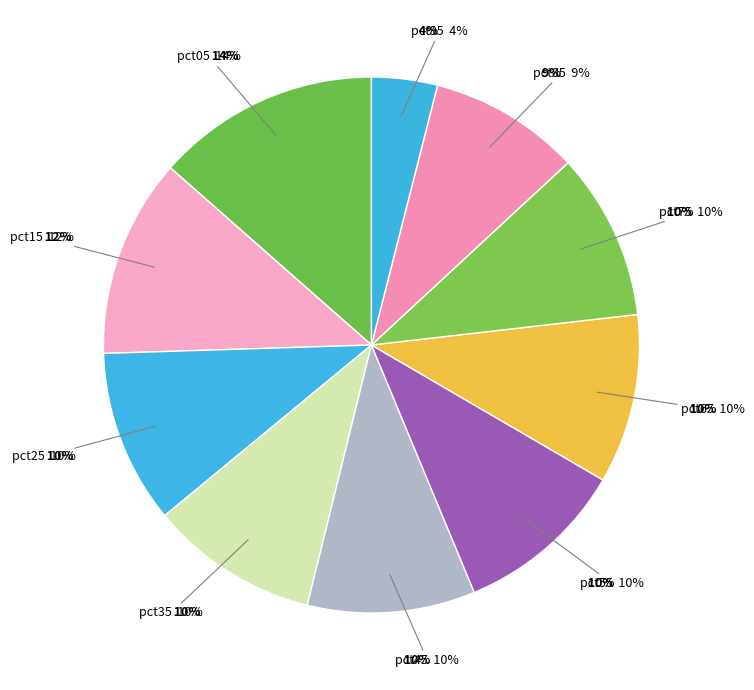

To the nearest percent, what is the average slice percentage?

10%